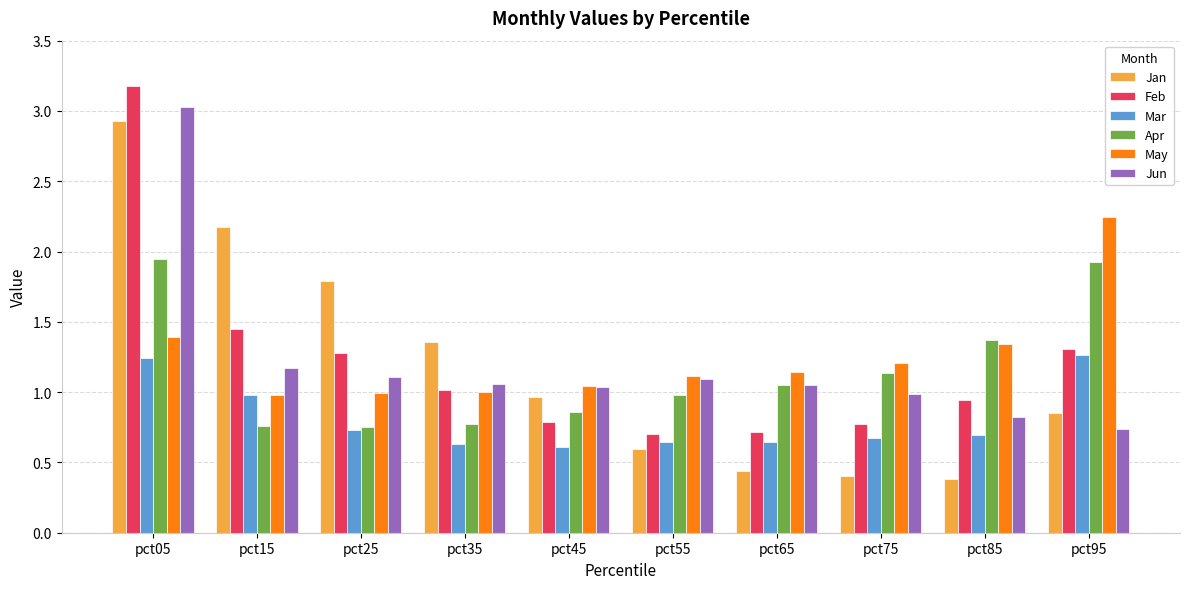

The value of Mar at pct75 is 0.7. True or false?

True